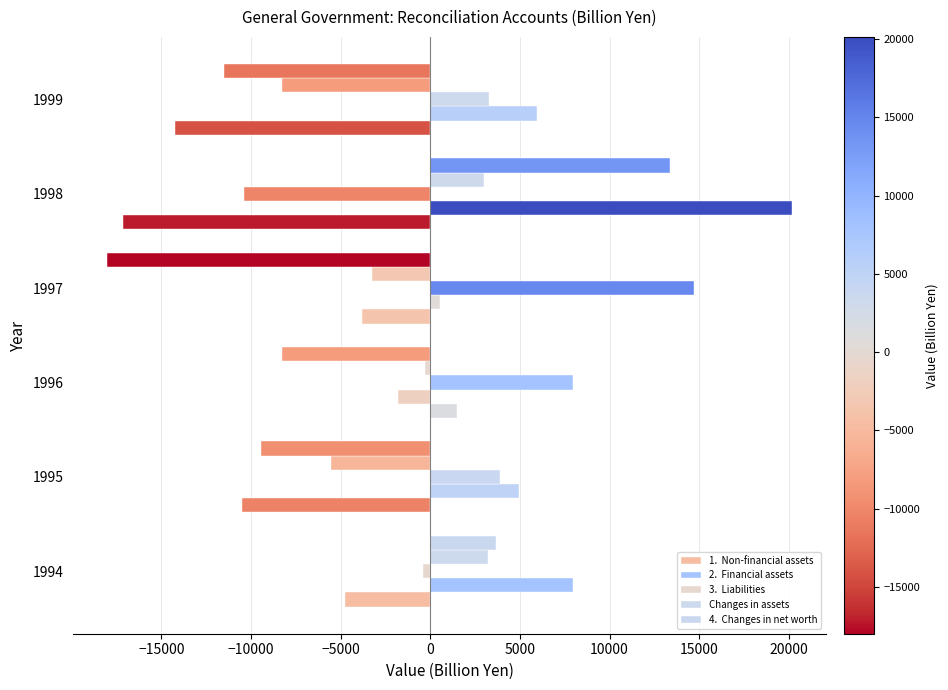

What is the smallest value displayed?

-17999.9